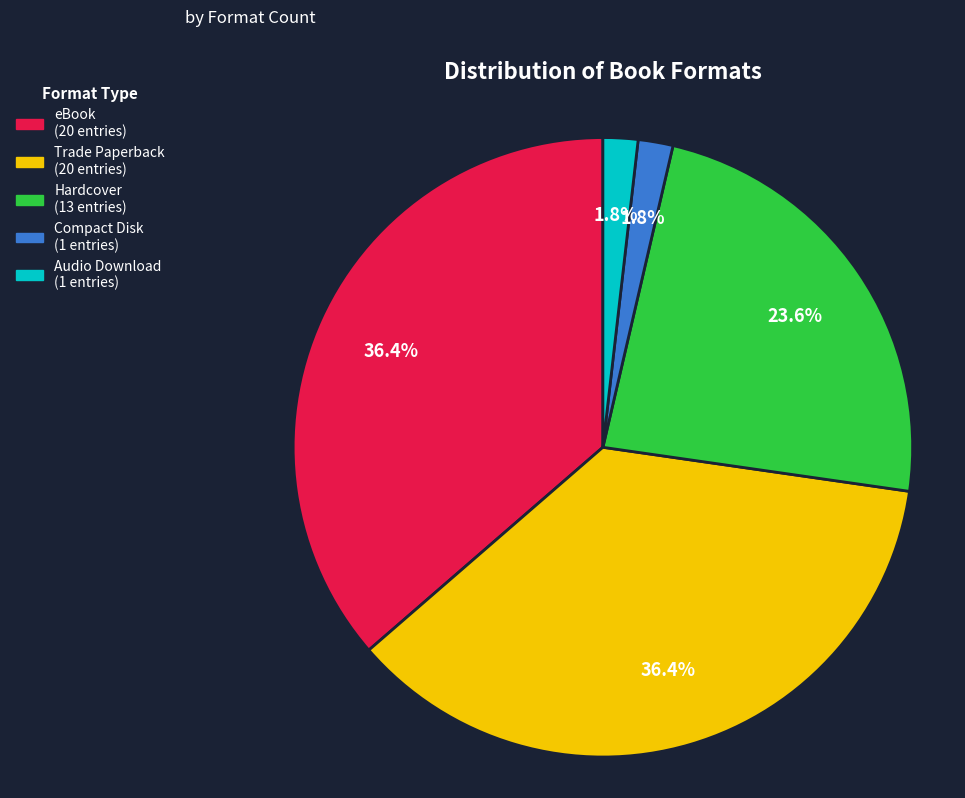

Count the number of slices in the pie.

5